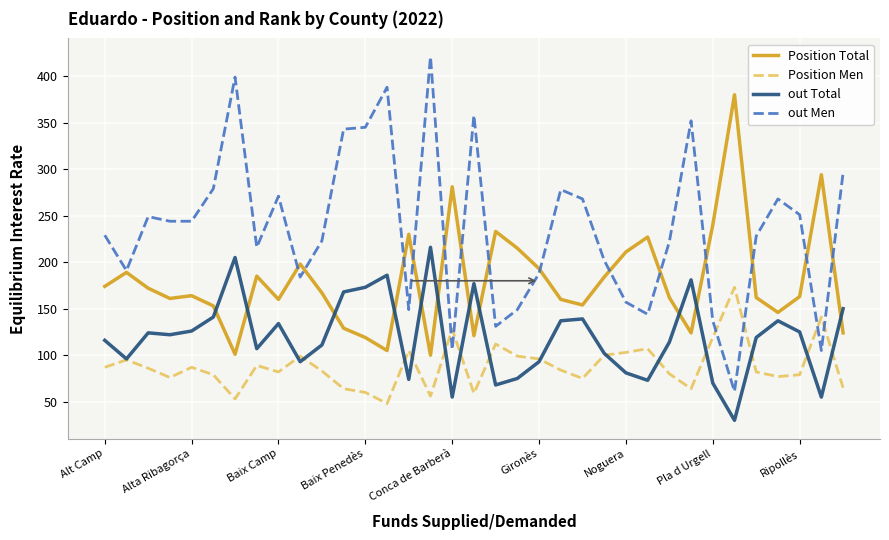

List the series in order of their peak value, highest first.

out Men, Position Total, out Total, Position Men